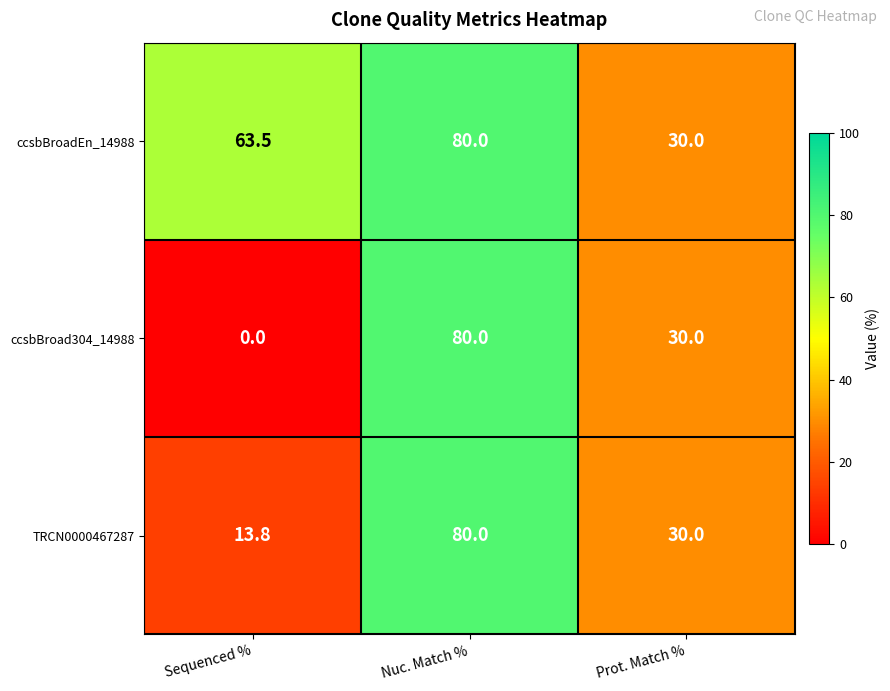

What is the sum of all ccsbBroadEn_14988 values?

173.5